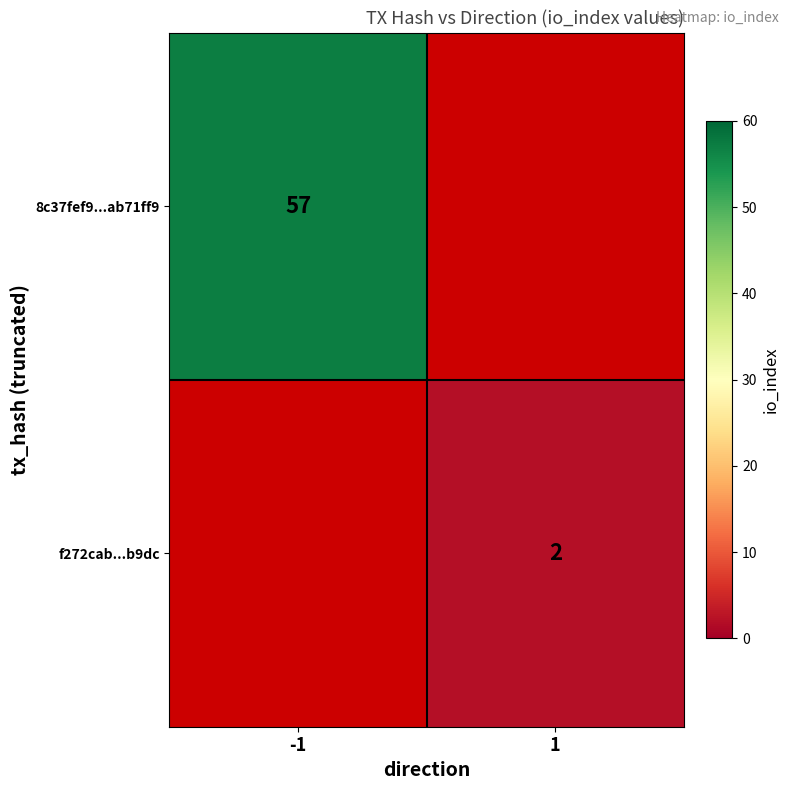

True or false: 8c37fef9...ab71ff9 has a value of 57 at -1.

True